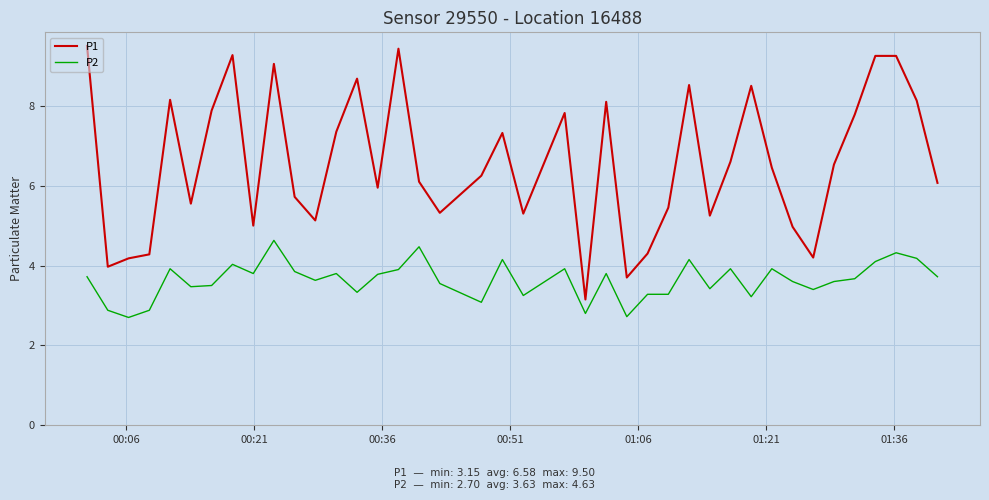

What is the maximum value shown in the chart?

9.5